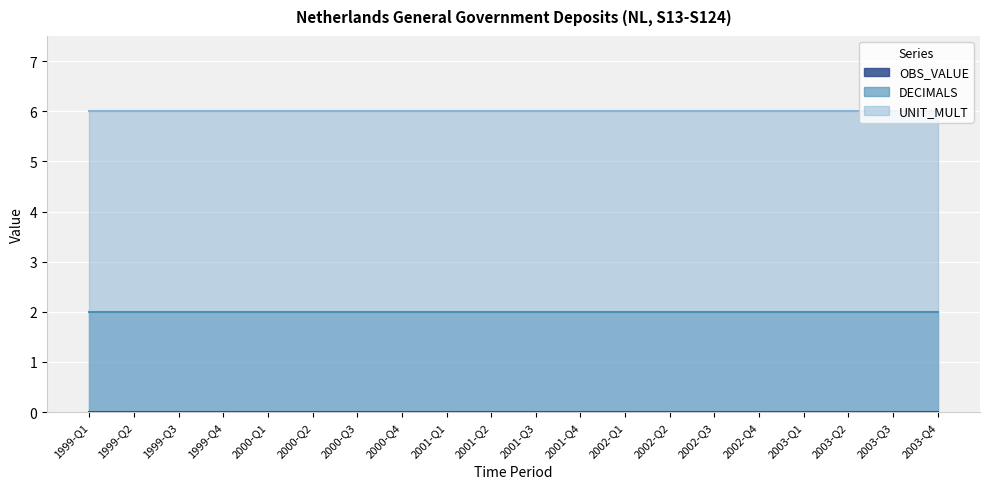

Which has a higher value, 2001-Q3 or 2001-Q2?

2001-Q3